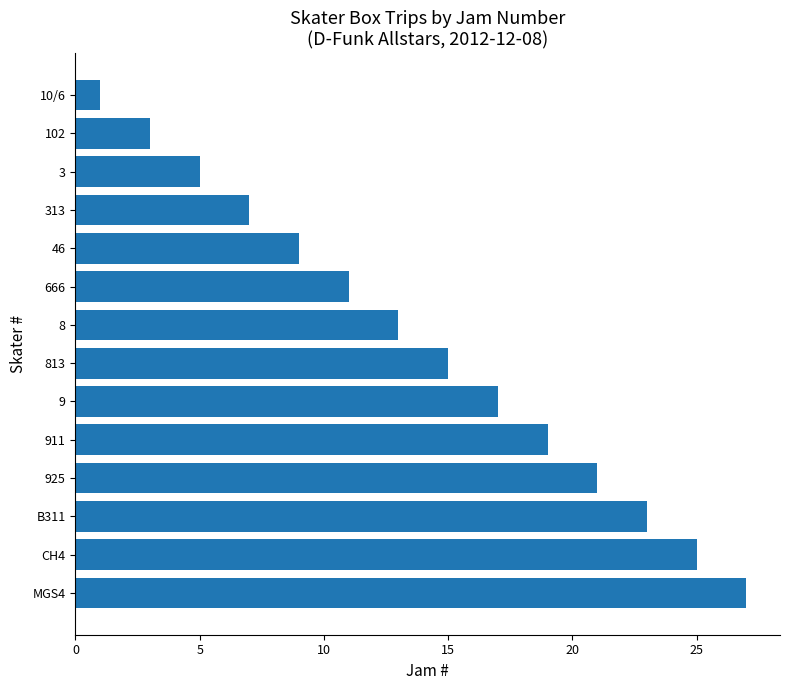

Reading bottom to top, transcribe all the data shown in this chart.

MGS4=27	CH4=25	B311=23	925=21	911=19	9=17	813=15	8=13	666=11	46=9	313=7	3=5	102=3	10/6=1